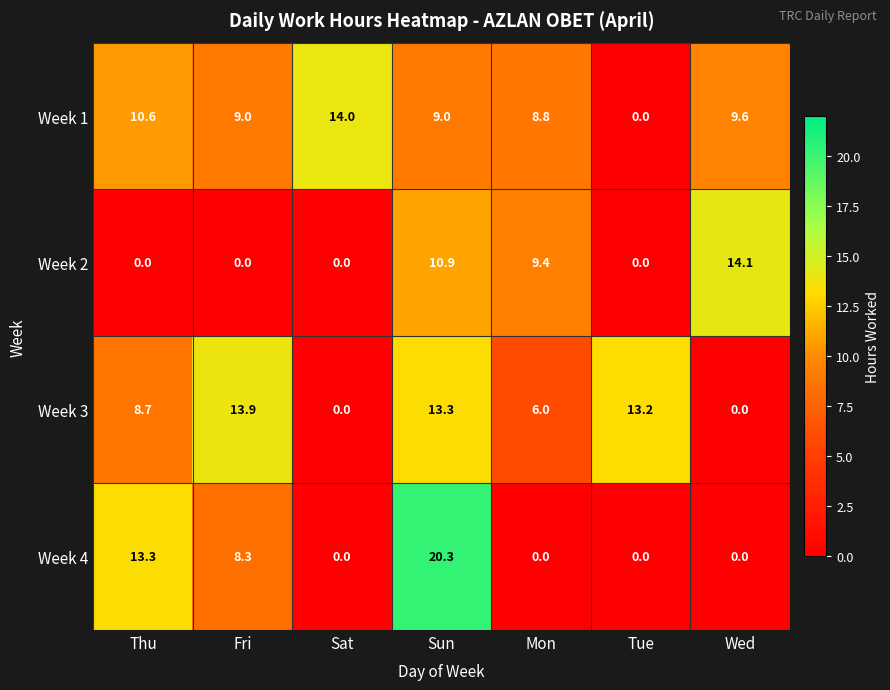

What is the spread (max minus min) of values at Sat?

14.0